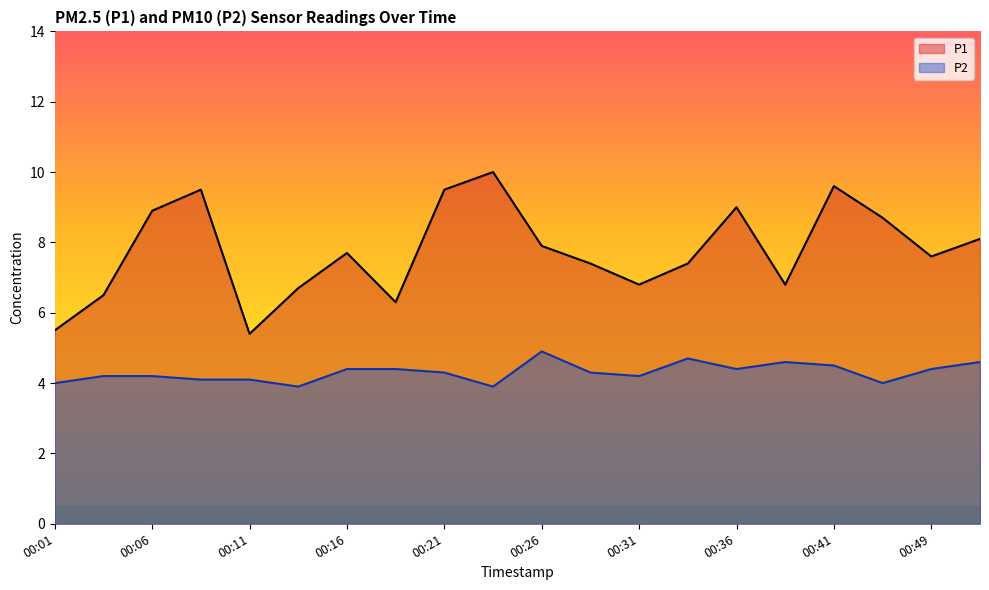

Reading left to right, transcribe all the data shown in this chart.

P1: 00:01=5.5	00:04=6.5	00:06=8.9	00:09=9.5	00:11=5.4	00:14=6.7	00:16=7.7	00:19=6.3	00:21=9.5	00:24=10.0	00:26=7.9	00:29=7.4	00:31=6.8	00:34=7.4	00:36=9.0	00:39=6.8	00:41=9.6	00:46=8.7	00:49=7.6	00:52=8.1
P2: 00:01=4.0	00:04=4.2	00:06=4.2	00:09=4.1	00:11=4.1	00:14=3.9	00:16=4.4	00:19=4.4	00:21=4.3	00:24=3.9	00:26=4.9	00:29=4.3	00:31=4.2	00:34=4.7	00:36=4.4	00:39=4.6	00:41=4.5	00:46=4.0	00:49=4.4	00:52=4.6